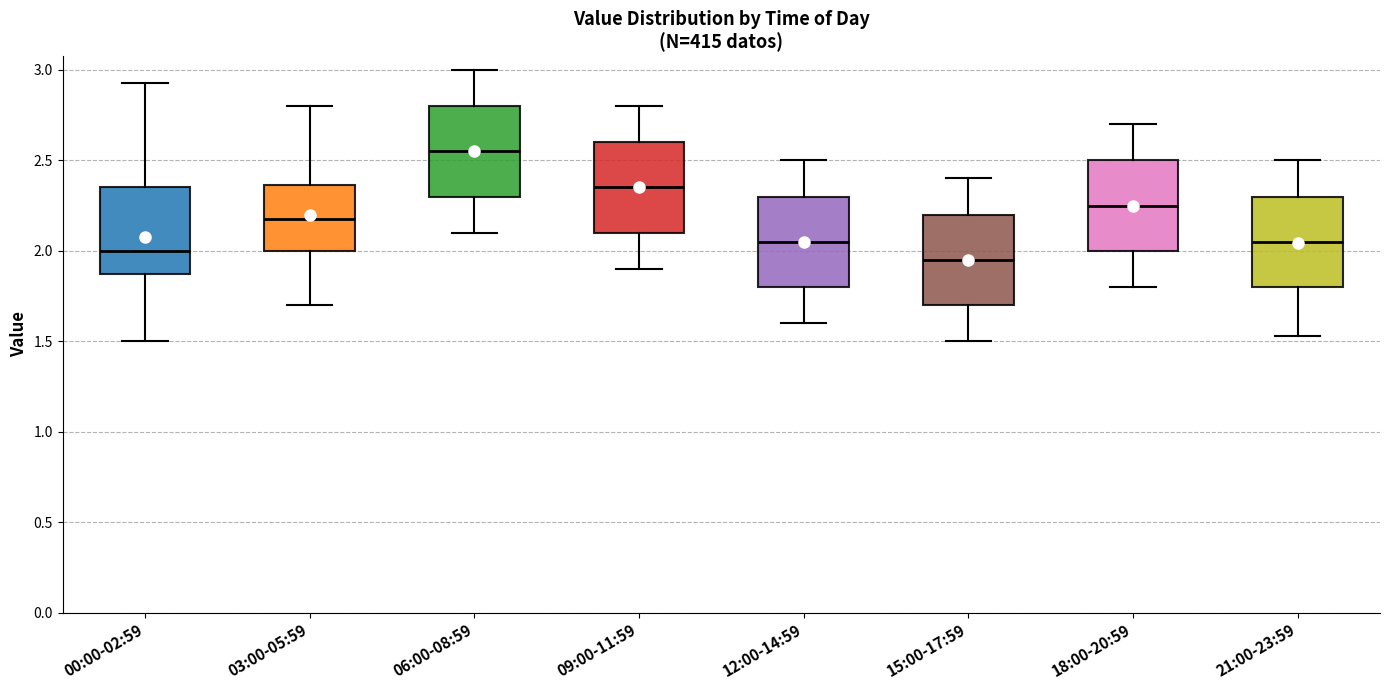

Reading left to right, transcribe this box plot: for each box, give where its median line is, the range the box spans, and where its two whiskers end, as read against the y-axis. The values are not printed on the chart, so give them approximately, as read against the axis.

00:00-02:59: median 2.00, box 1.85 to 2.35, whiskers 1.50 to 2.95
03:00-05:59: median 2.20, box 2.00 to 2.35, whiskers 1.70 to 2.80
06:00-08:59: median 2.55, box 2.30 to 2.80, whiskers 2.10 to 3.00
09:00-11:59: median 2.35, box 2.10 to 2.60, whiskers 1.90 to 2.80
12:00-14:59: median 2.05, box 1.80 to 2.30, whiskers 1.60 to 2.50
15:00-17:59: median 1.95, box 1.70 to 2.20, whiskers 1.50 to 2.40
18:00-20:59: median 2.25, box 2.00 to 2.50, whiskers 1.80 to 2.70
21:00-23:59: median 2.05, box 1.80 to 2.30, whiskers 1.55 to 2.50